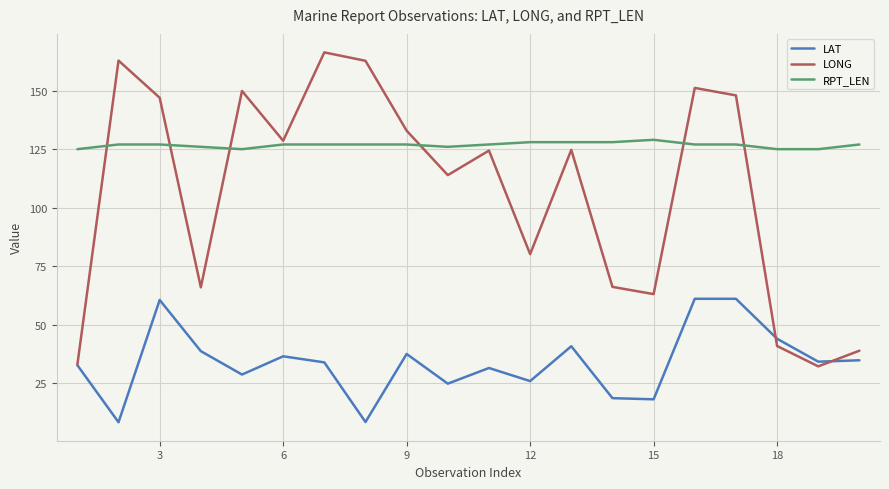

What is the highest value of the LAT series?

61.0